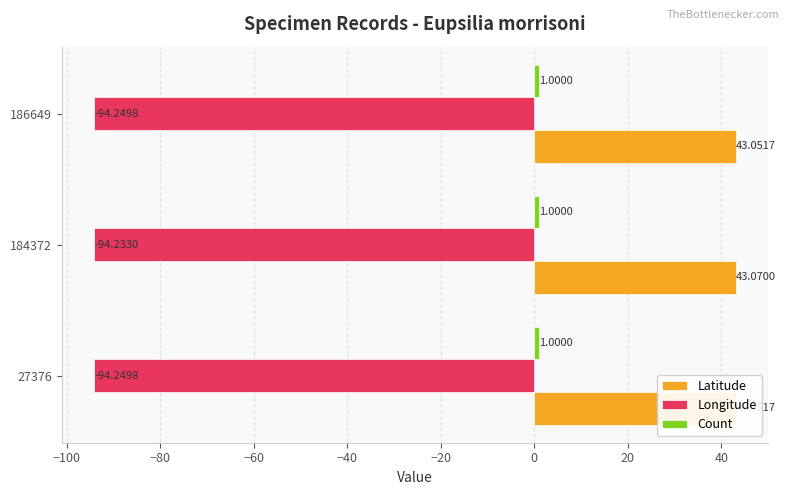

How many groups of bars are there?

3